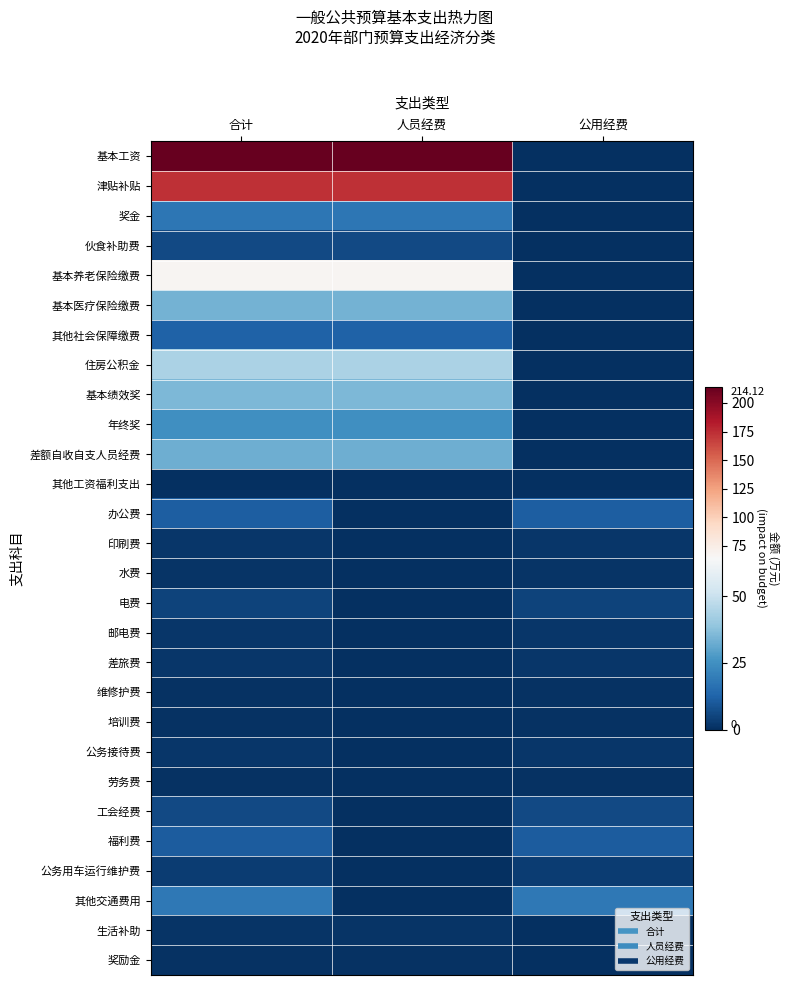

Reading right to left, list all the values displayed in this chart.

基本工资: 公用经费=0.0	人员经费=214.1	合计=214.1
津贴补贴: 公用经费=0.0	人员经费=173.2	合计=173.2
奖金: 公用经费=0.0	人员经费=17.8	合计=17.8
伙食补助费: 公用经费=0.0	人员经费=6.5	合计=6.5
基本养老保险缴费: 公用经费=0.0	人员经费=67.3	合计=67.3
基本医疗保险缴费: 公用经费=0.0	人员经费=33.9	合计=33.9
其他社会保障缴费: 公用经费=0.0	人员经费=12.1	合计=12.1
住房公积金: 公用经费=0.0	人员经费=44.1	合计=44.1
基本绩效奖: 公用经费=0.0	人员经费=35.2	合计=35.2
年终奖: 公用经费=0.0	人员经费=24.7	合计=24.7
差额自收自支人员经费: 公用经费=0.0	人员经费=33.1	合计=33.1
其他工资福利支出: 公用经费=0.0	人员经费=0.5	合计=0.5
办公费: 公用经费=11.4	人员经费=0.0	合计=11.4
印刷费: 公用经费=2.0	人员经费=0.0	合计=2.0
水费: 公用经费=1.1	人员经费=0.0	合计=1.1
电费: 公用经费=4.6	人员经费=0.0	合计=4.6
邮电费: 公用经费=1.6	人员经费=0.0	合计=1.6
差旅费: 公用经费=1.9	人员经费=0.0	合计=1.9
维修护费: 公用经费=1.0	人员经费=0.0	合计=1.0
培训费: 公用经费=0.5	人员经费=0.0	合计=0.5
公务接待费: 公用经费=2.0	人员经费=0.0	合计=2.0
劳务费: 公用经费=1.0	人员经费=0.0	合计=1.0
工会经费: 公用经费=6.4	人员经费=0.0	合计=6.4
福利费: 公用经费=11.0	人员经费=0.0	合计=11.0
公务用车运行维护费: 公用经费=3.5	人员经费=0.0	合计=3.5
其他交通费用: 公用经费=18.4	人员经费=0.0	合计=18.4
生活补助: 公用经费=0.0	人员经费=1.3	合计=1.3
奖励金: 公用经费=0.0	人员经费=0.8	合计=0.8